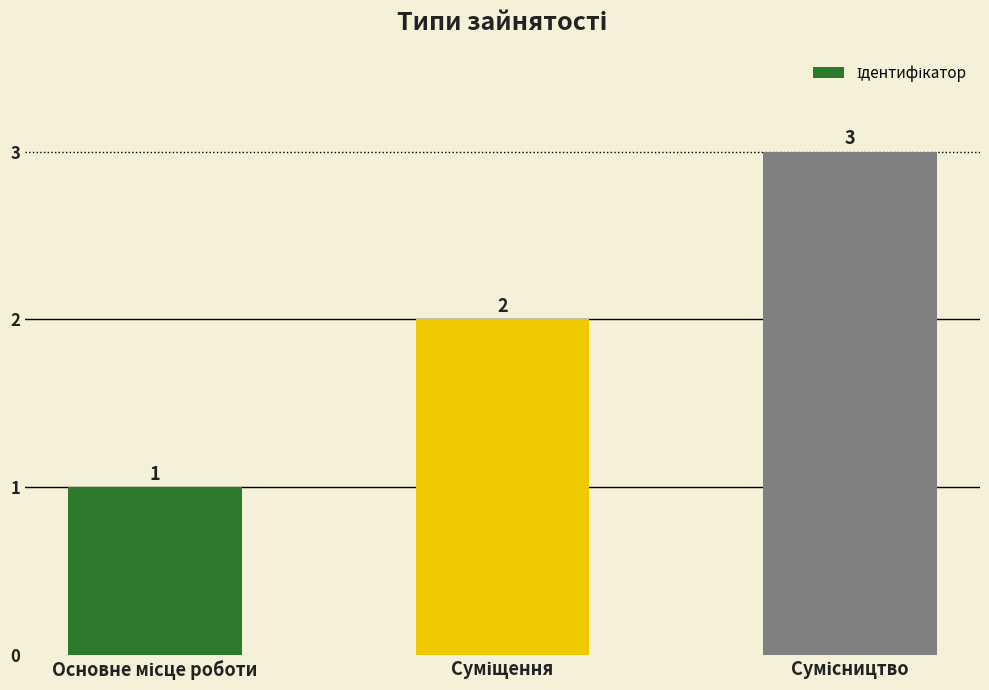

What is the sum of all values?

6